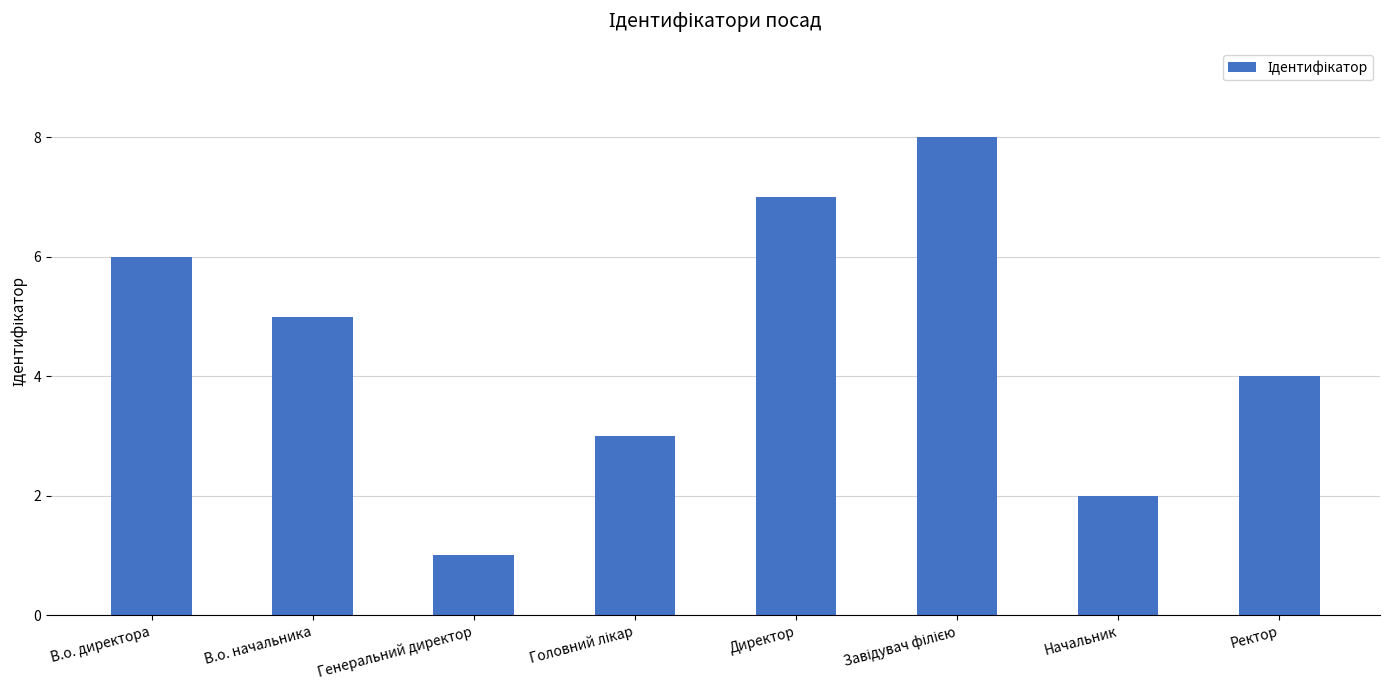

What is the minimum value shown in the chart?

1